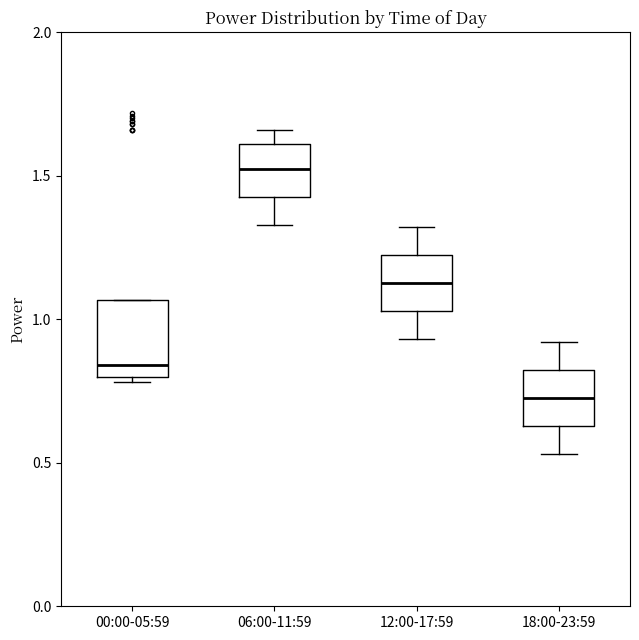

Reading left to right, read every box against the y-axis: the position of its median line, the range the box covers, and the ends of its whiskers. The values are not printed on the chart, so give them approximately, as read against the axis.

00:00-05:59: median 0.85, box 0.80 to 1.05, whiskers 0.80 (just below the box's lower edge) to 1.05
06:00-11:59: median 1.55, box 1.45 to 1.60, whiskers 1.35 to 1.65
12:00-17:59: median 1.15, box 1.05 to 1.20, whiskers 0.95 to 1.30
18:00-23:59: median 0.75, box 0.65 to 0.80, whiskers 0.55 to 0.90